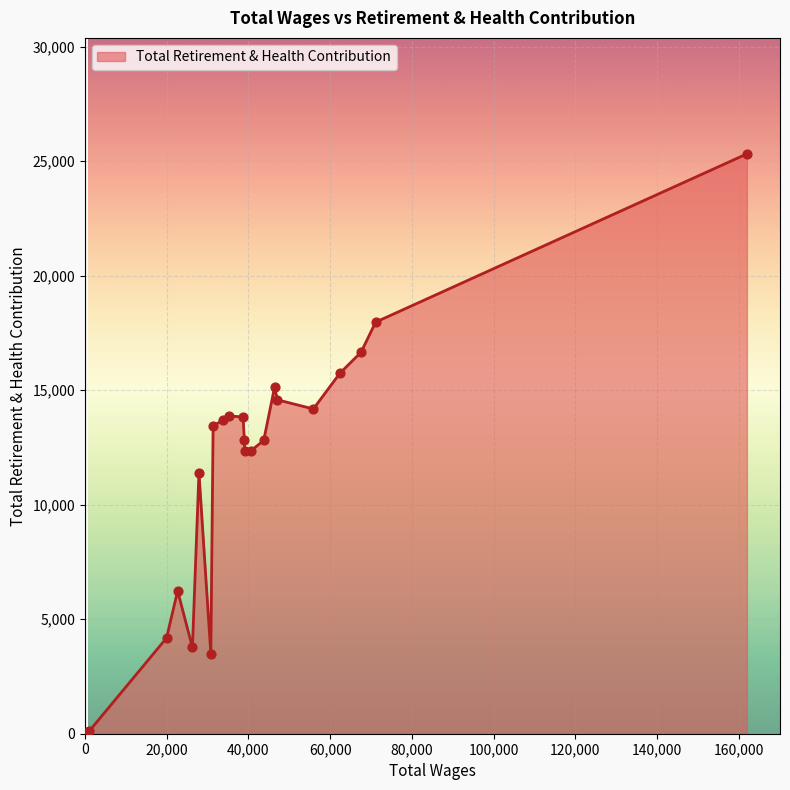

What is the difference between the maximum and minimum values?

25212